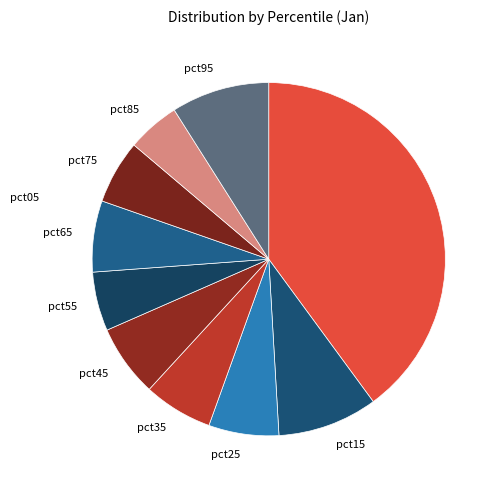

How many segments does this pie chart have?

10